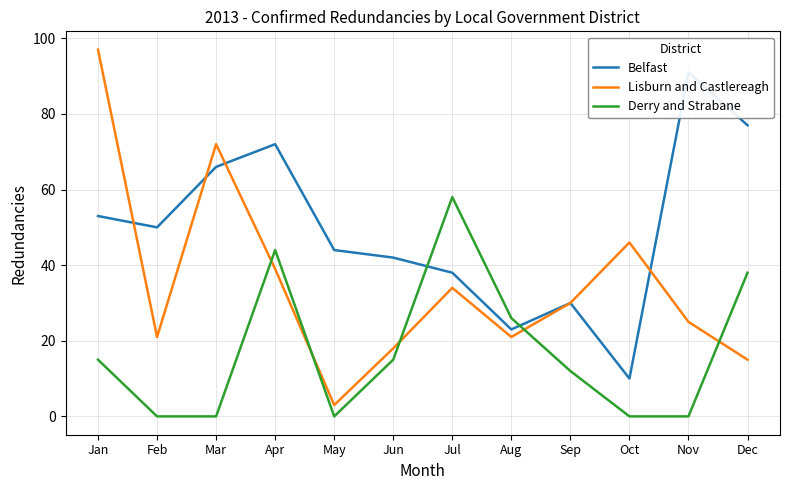

Where is the first local minimum for Derry and Strabane?

May